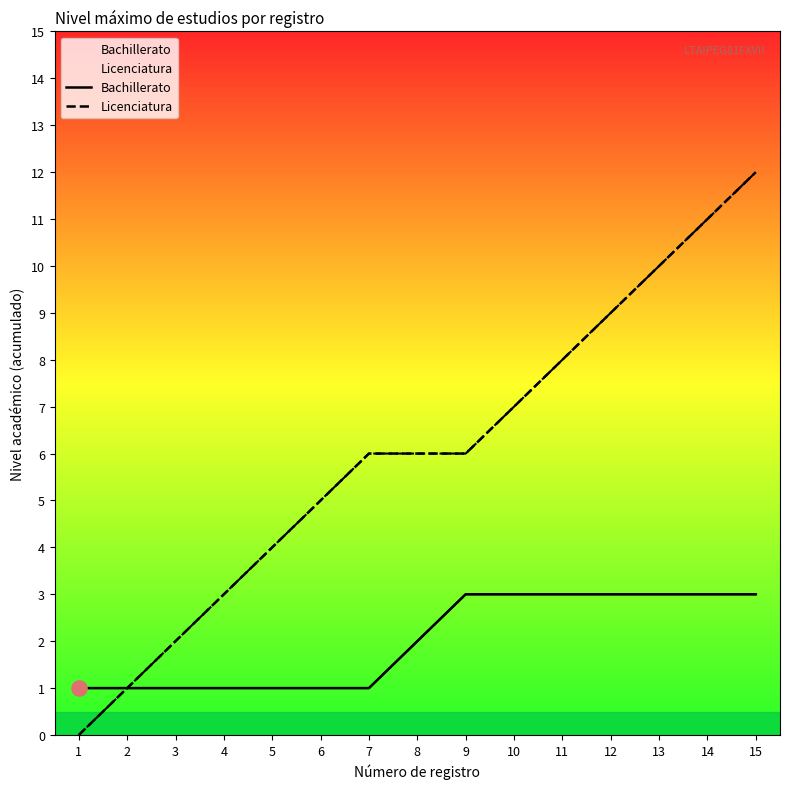

At which category is the sum across all series the highest?

15